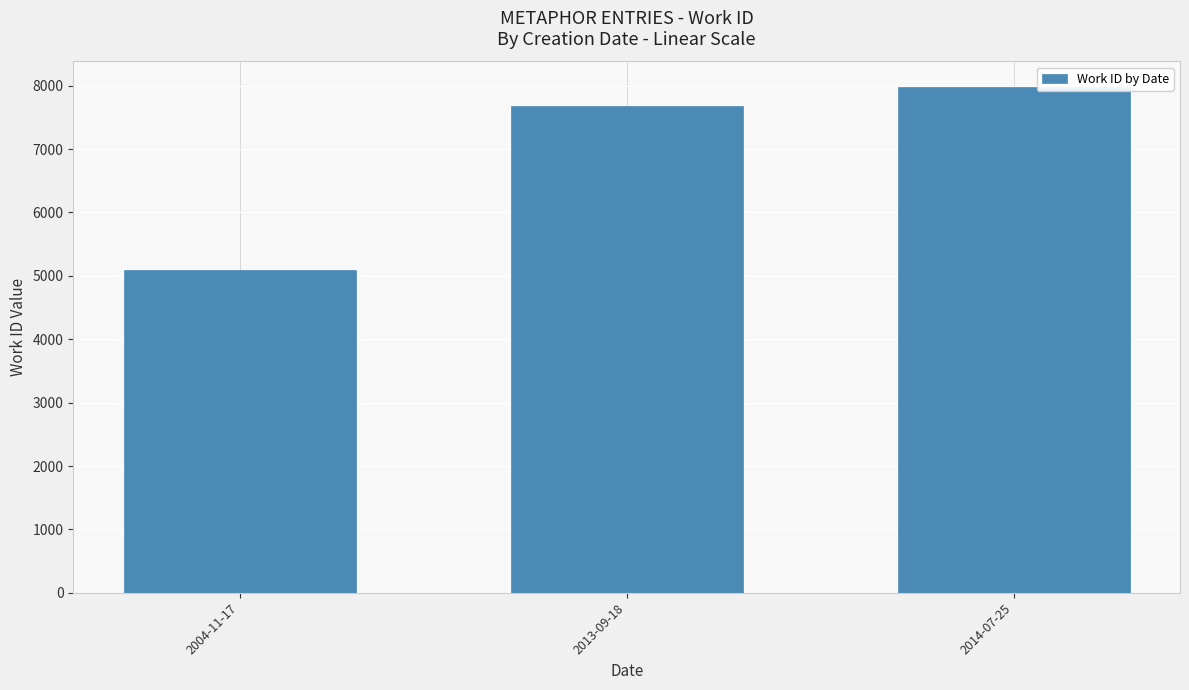

List the labels in order of value, smallest first.

2004-11-17, 2013-09-18, 2014-07-25